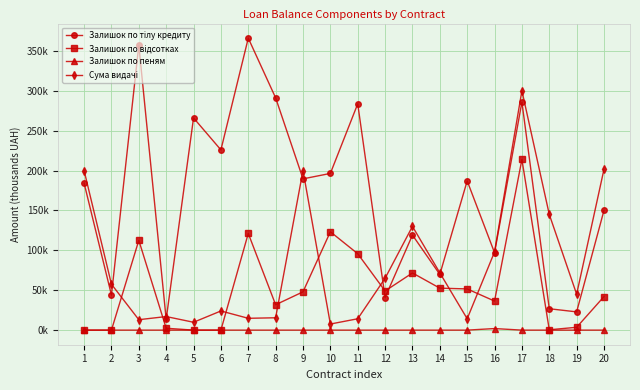

The value of Залишок по тілу кредиту at 16 is 33.1. True or false?

False